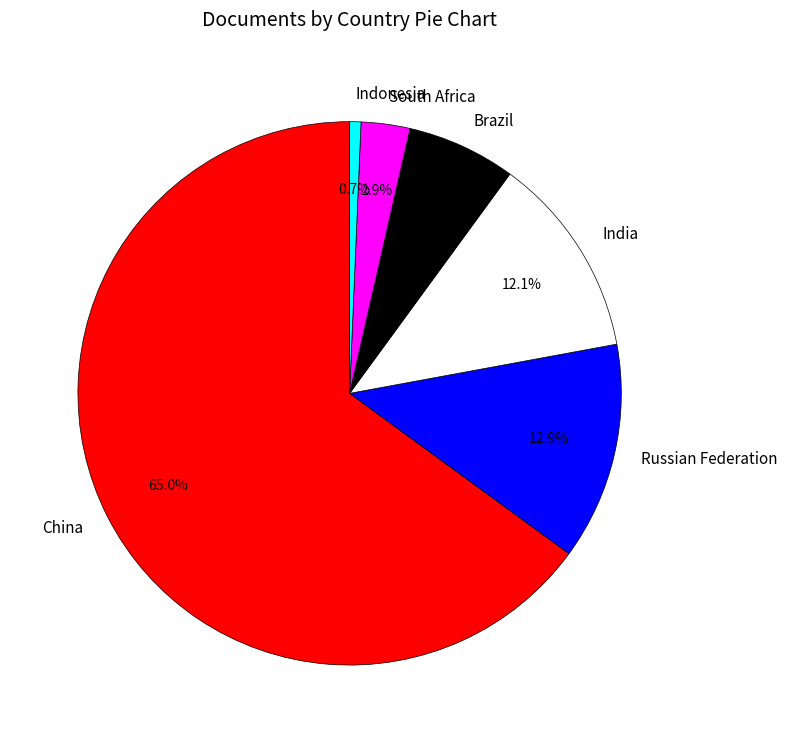

What is the smallest slice in the pie chart?

Indonesia